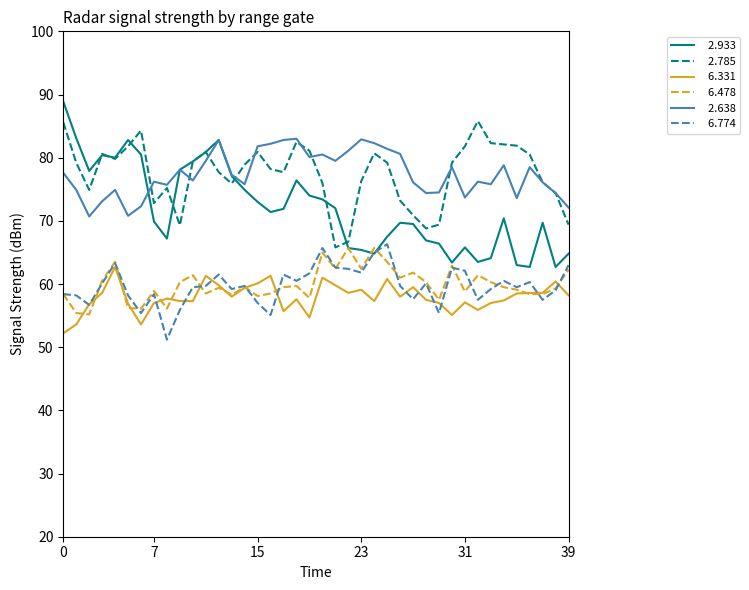

What is the greatest value displayed?

88.9